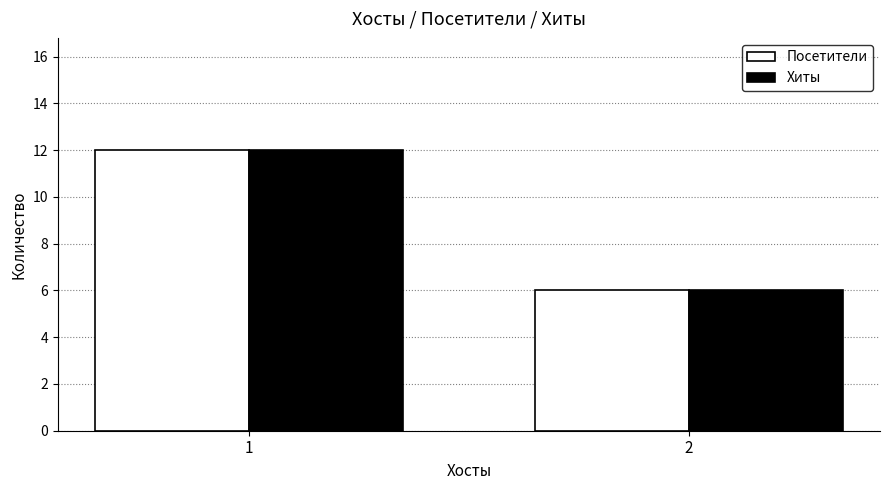

At which category is the sum across all series the highest?

1